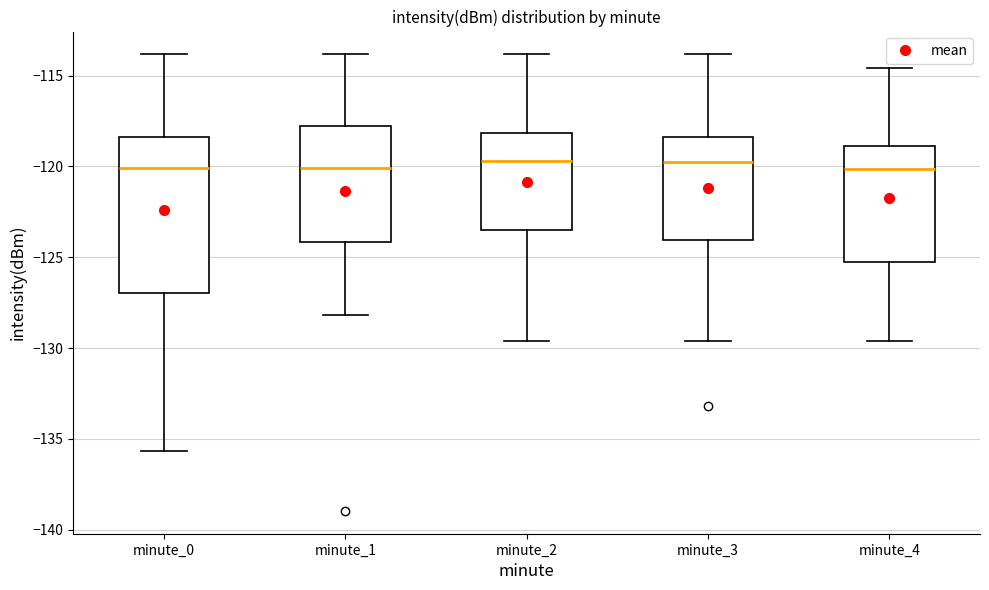

Where does the upper whisker of the box for minute_0 end on the y-axis? The values are not printed on the chart, so give them approximately, as read against the axis.

-114.0